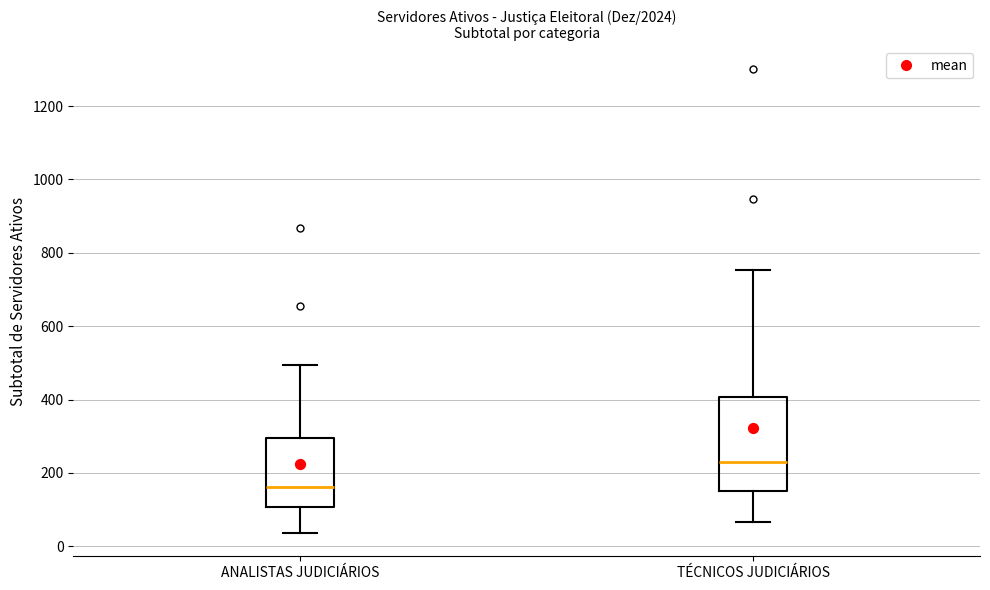

Which box is the tallest, from its lower edge to its upper edge?

TÉCNICOS JUDICIÁRIOS